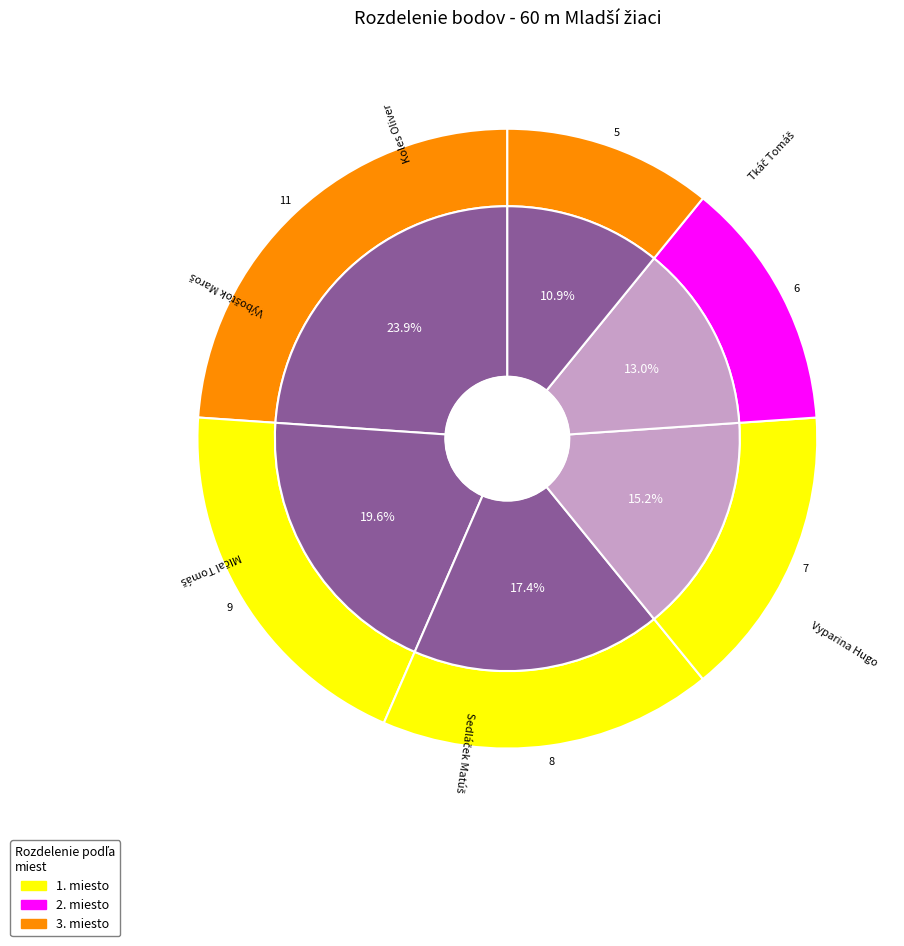

Is there any slice that represents more than half of the pie?

No